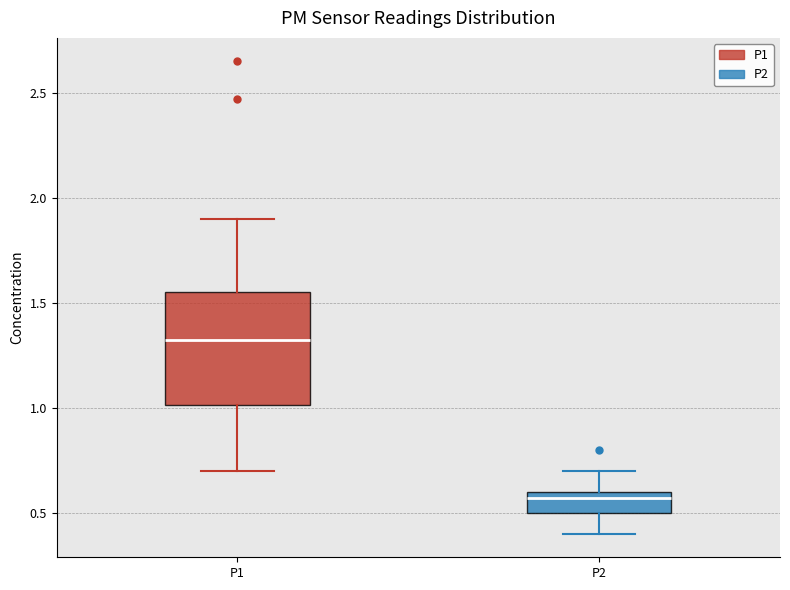

Which box's median line is the lowest?

P2